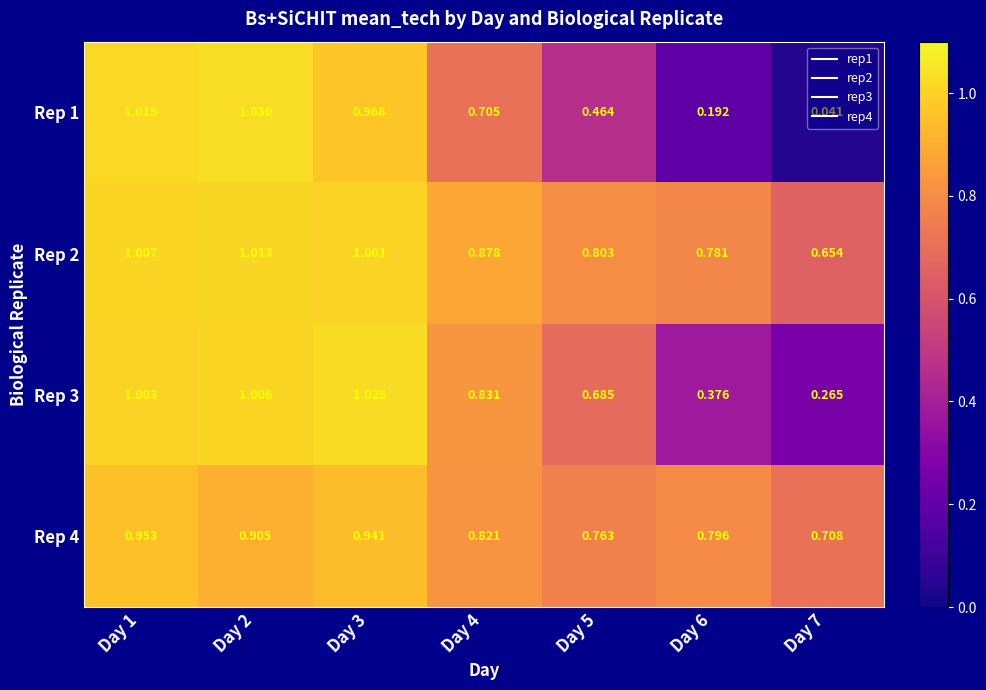

Rank the series by their maximum value, from highest to lowest.

Rep 1, Rep 3, Rep 2, Rep 4